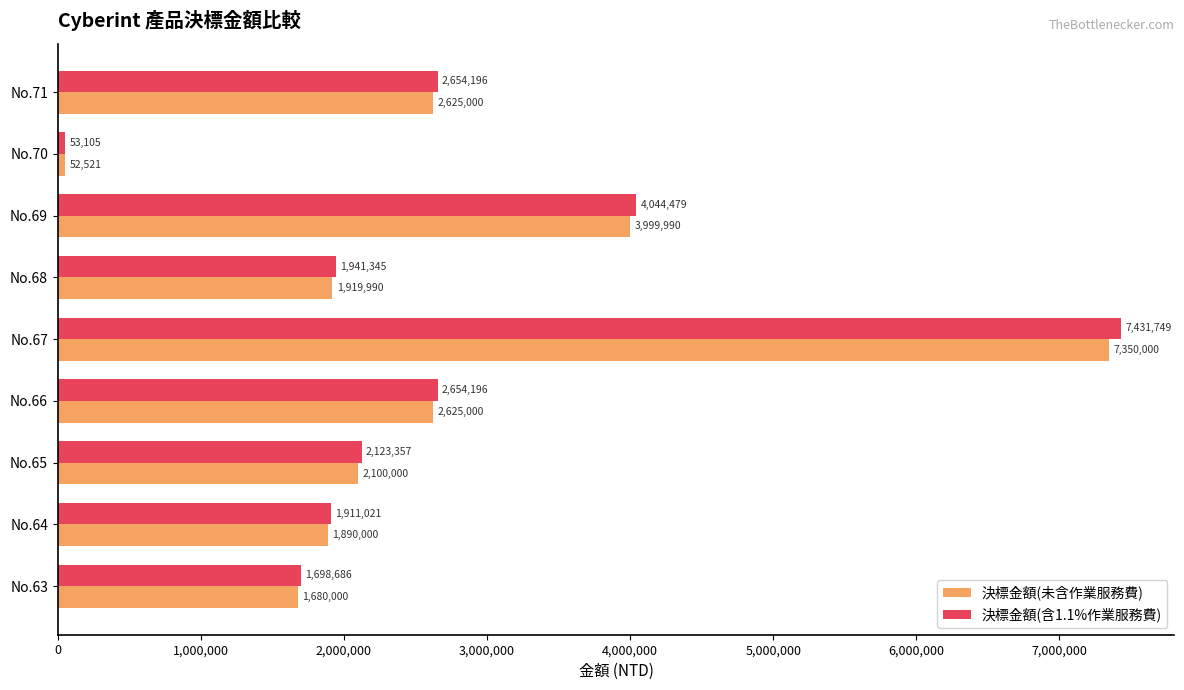

At which label does 決標金額(含1.1%作業服務費) reach its peak?

No.67